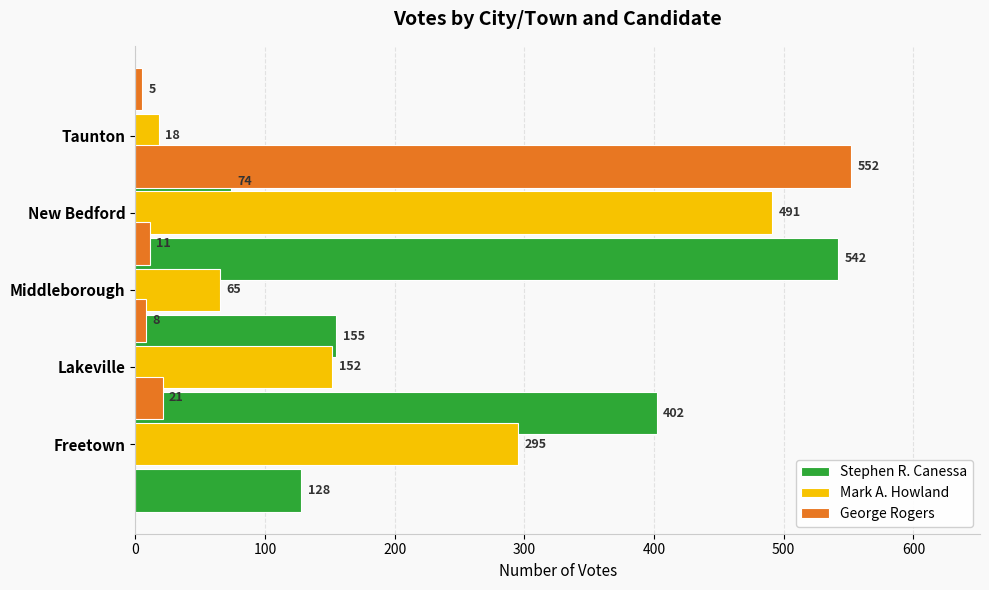

Which has a higher value, New Bedford or Lakeville?

Lakeville